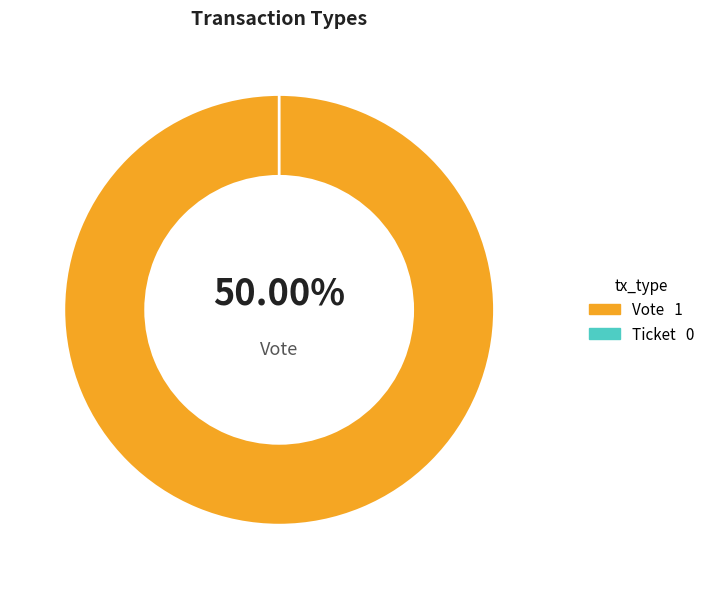

Which has a higher value, Vote or Ticket?

Vote